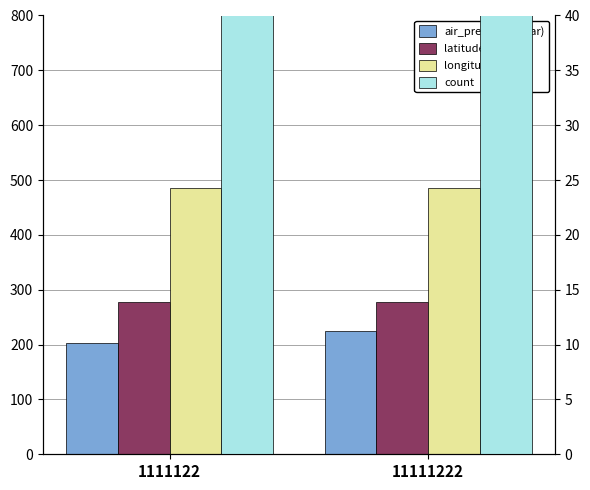

What is the total value across all series at 1111122?

1046.8